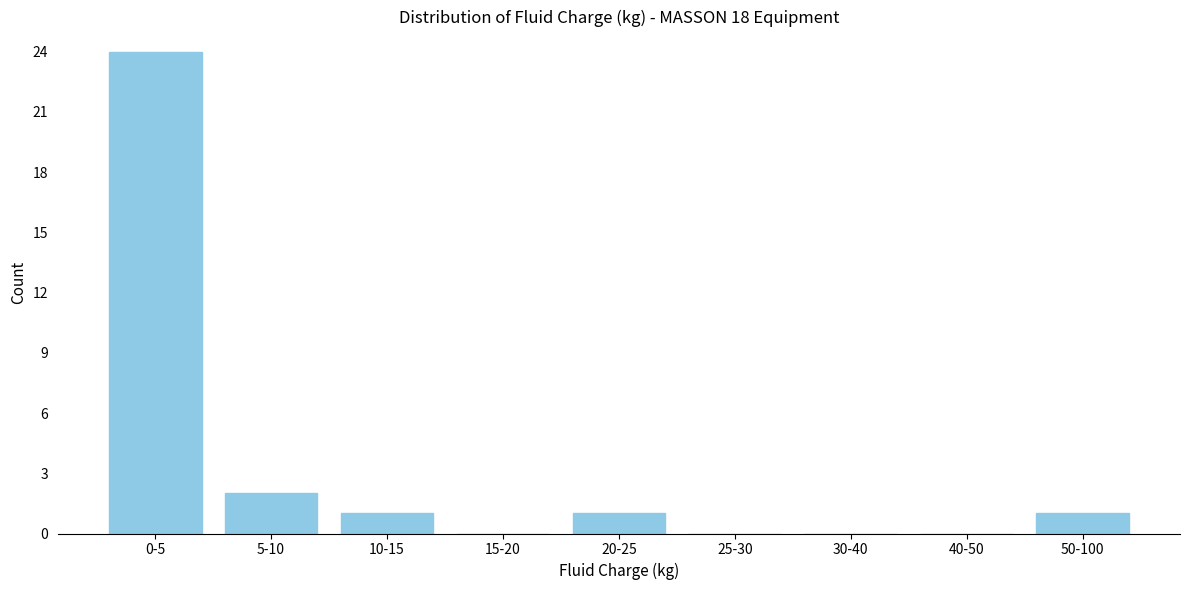

Reading right to left, transcribe all the data shown in this chart.

50-100=1	40-50=0	30-40=0	25-30=0	20-25=1	15-20=0	10-15=1	5-10=2	0-5=24